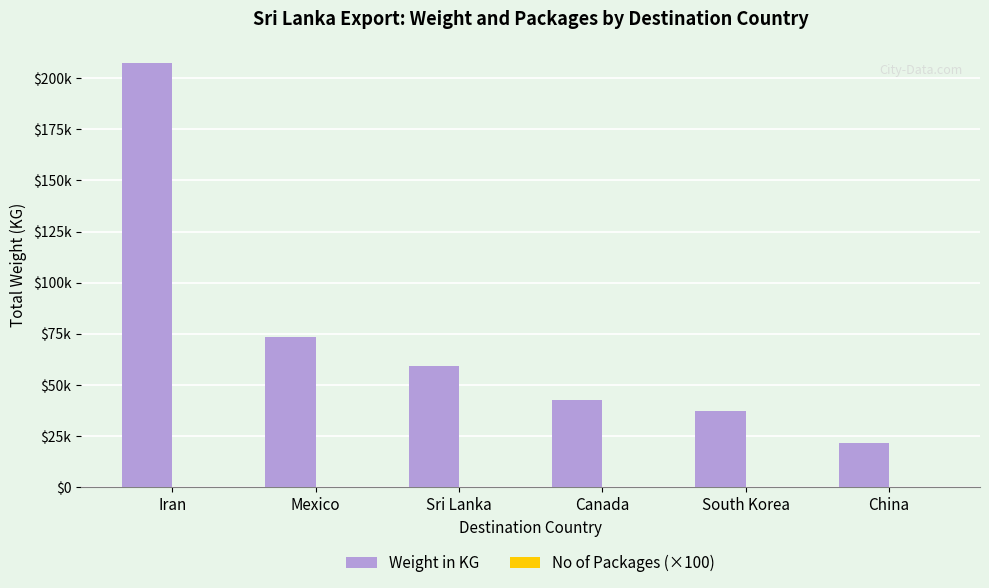

Are the bars grouped side by side (vs. stacked)?

Yes